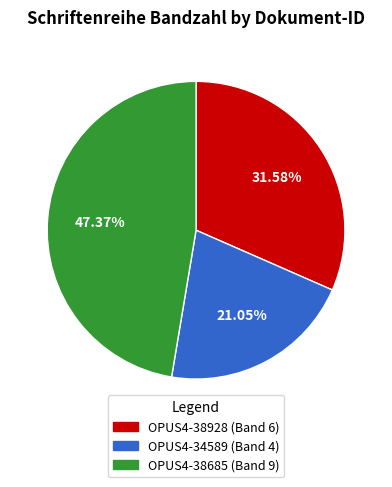

To the nearest percent, what percentage of the pie is OPUS4-38928?

32%